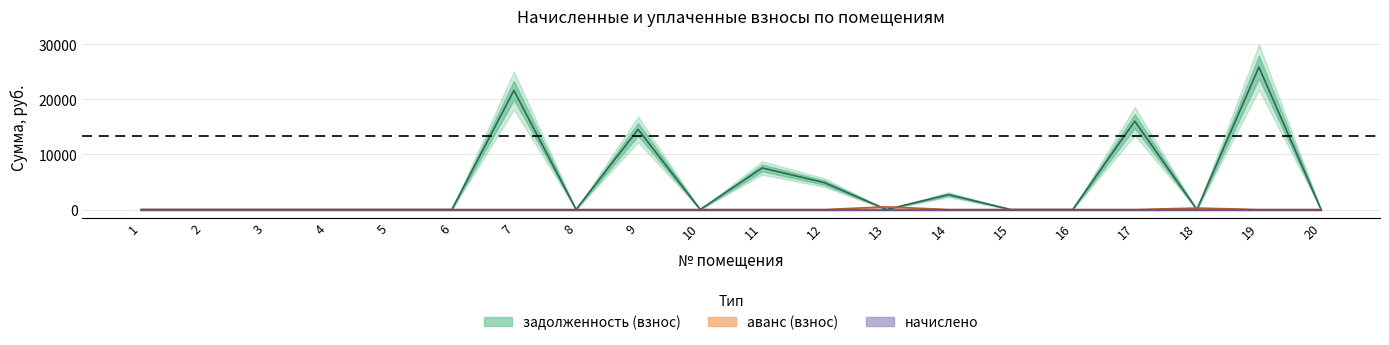

Which category has the highest value across all series?

19